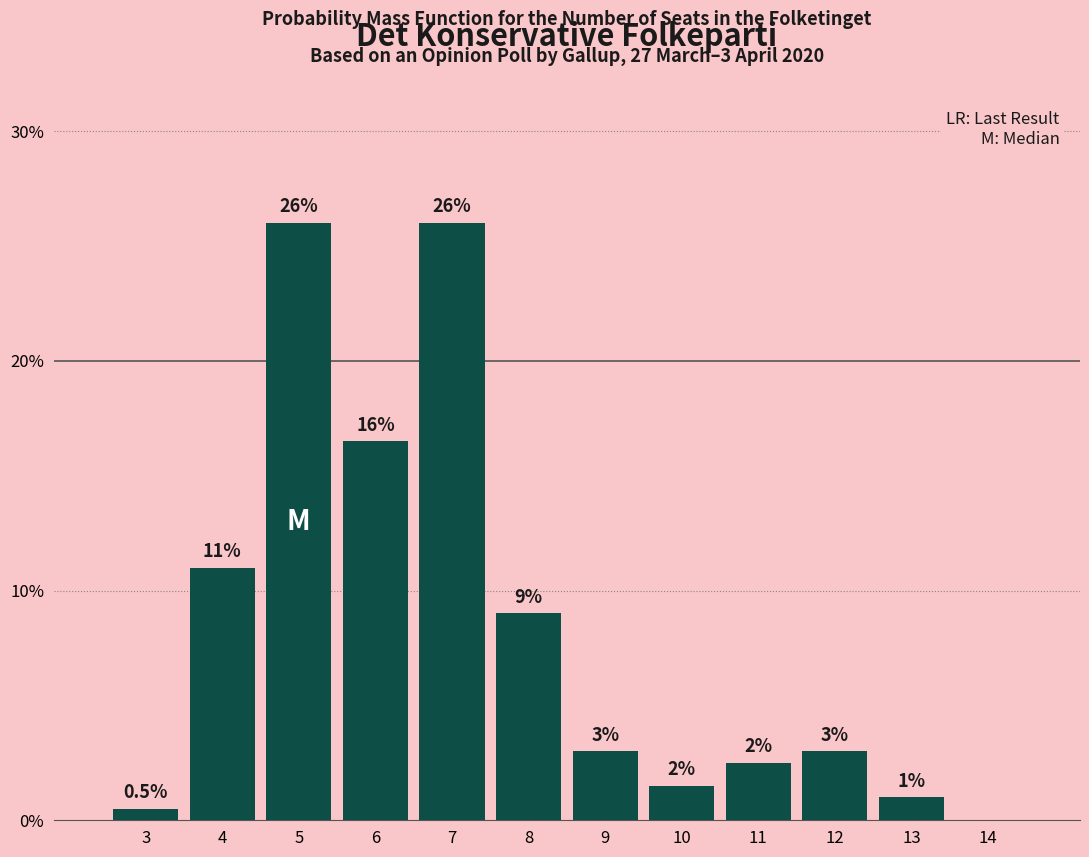

Reading left to right, extract all data points from this chart.

3=0.5	4=11.0	5=26.0	6=16.5	7=26.0	8=9.0	9=3.0	10=1.5	11=2.5	12=3.0	13=1.0	14=0.0